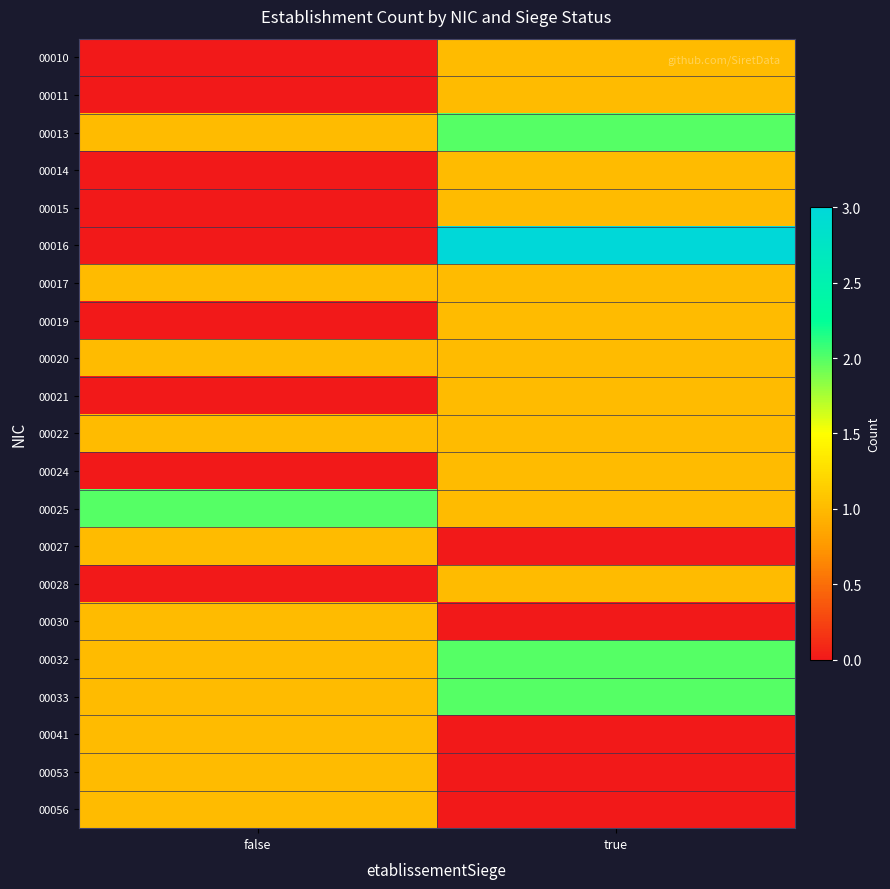

Count the number of categories in the chart.

2